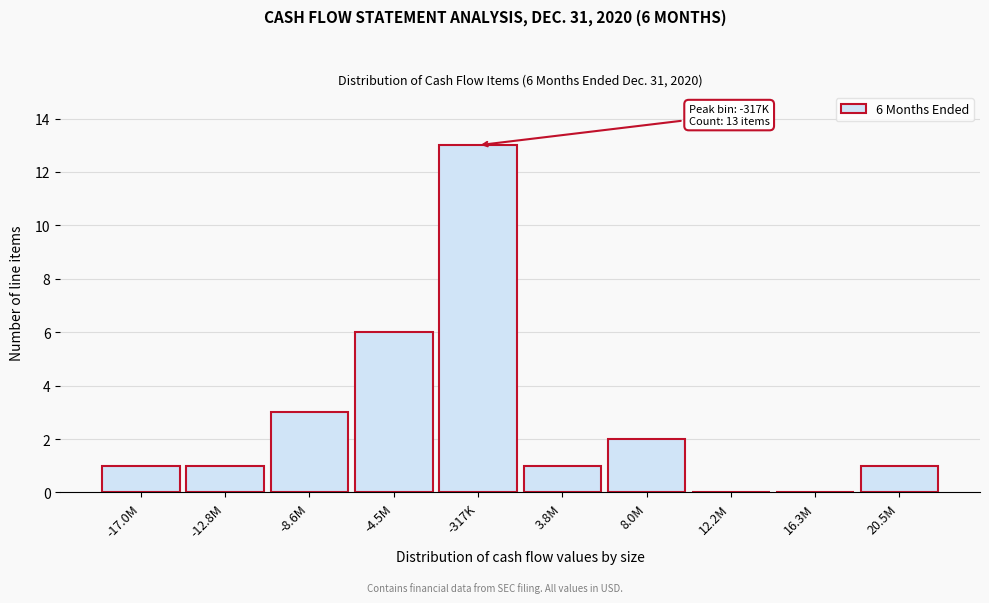

Reading left to right, what are all the values shown in this chart?

-17.0M=1	-12.8M=1	-8.6M=3	-4.5M=6	-317K=13	3.8M=1	8.0M=2	12.2M=0	16.3M=0	20.5M=1